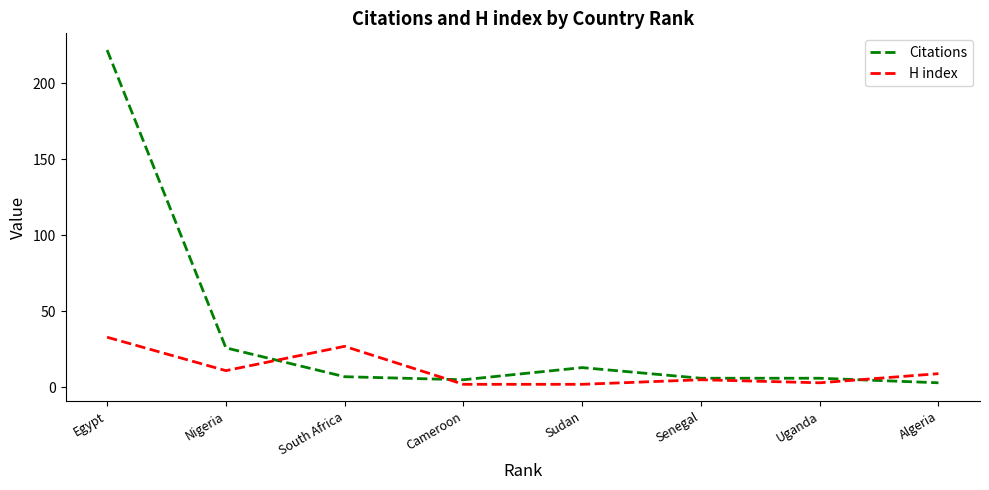

What is the difference between the second highest and minimum values in the Citations series?

23